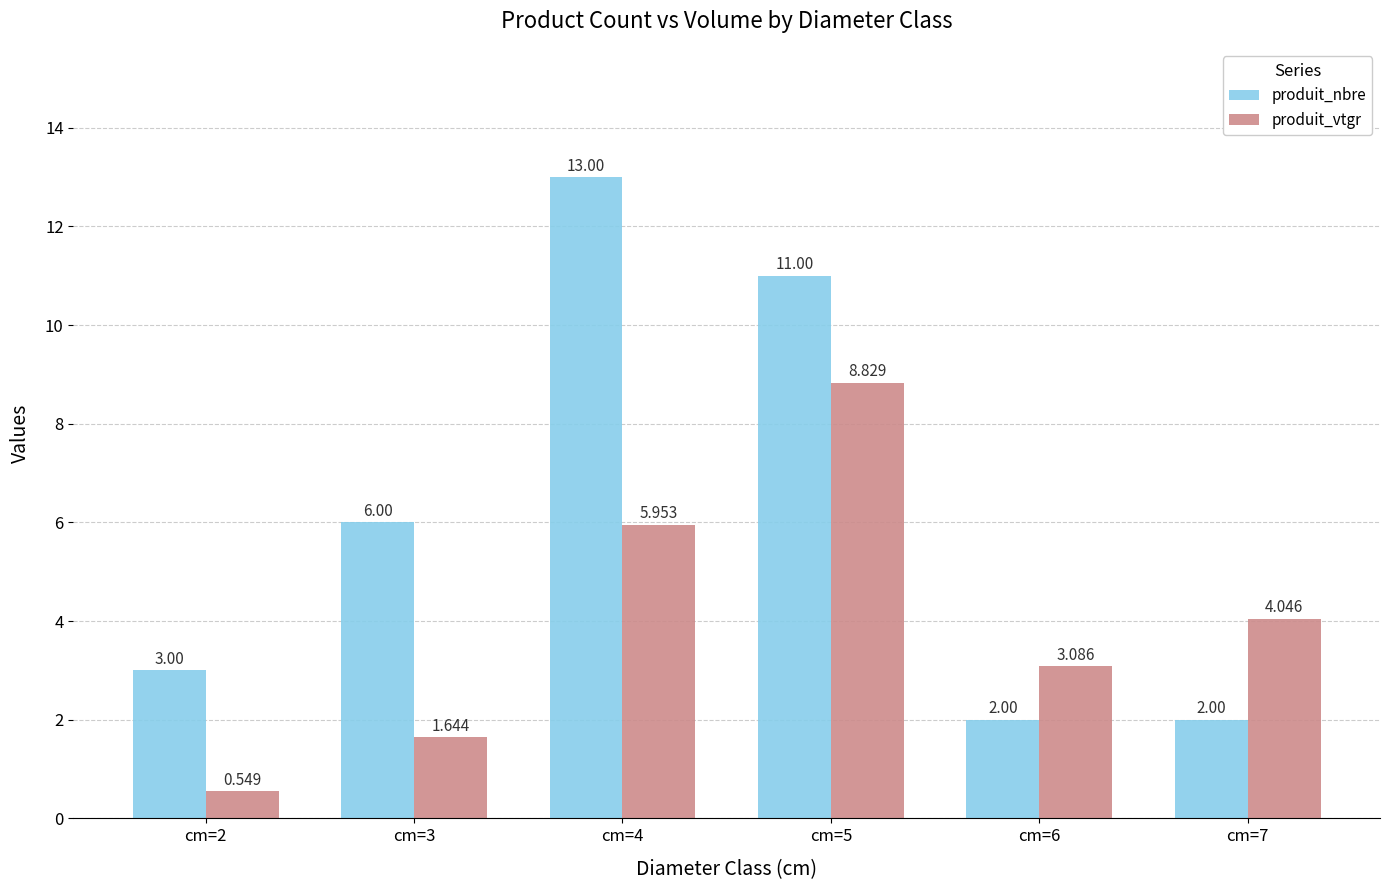

At how many categories does at least one series exceed 8?

2